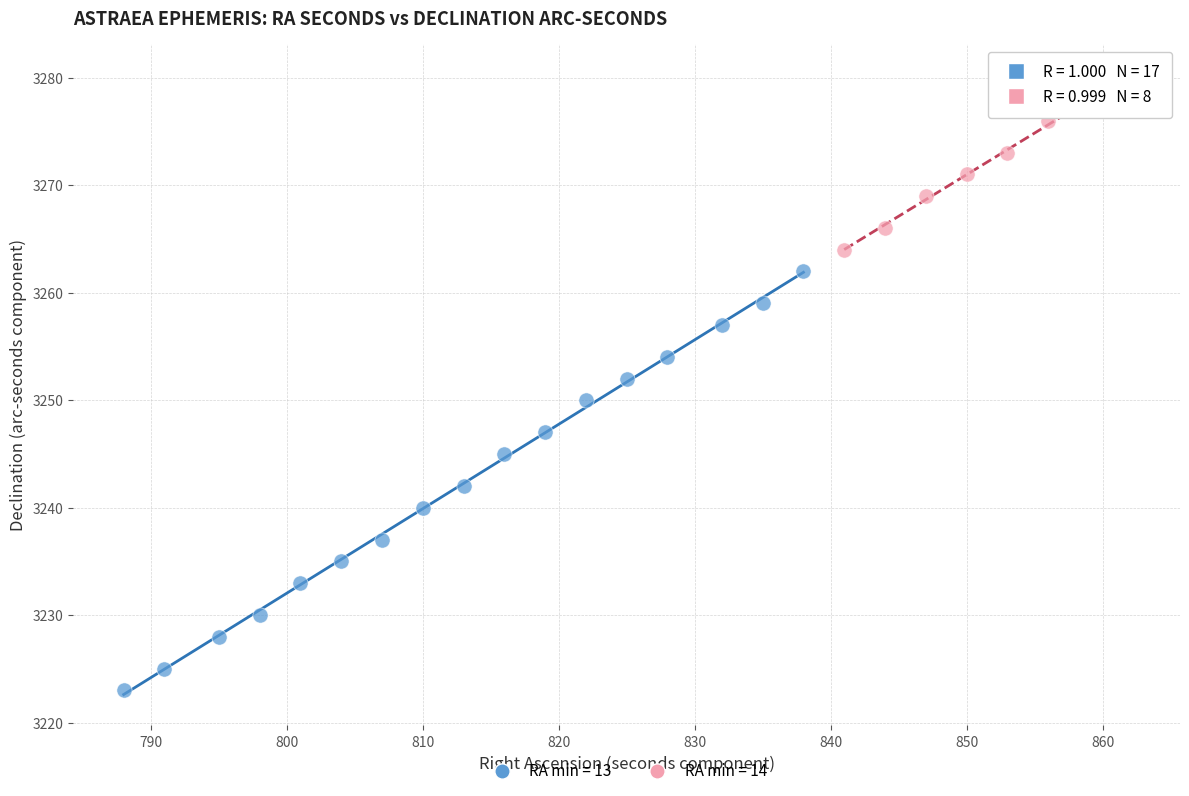

Which series contains the lowest Y value?

RA min = 13